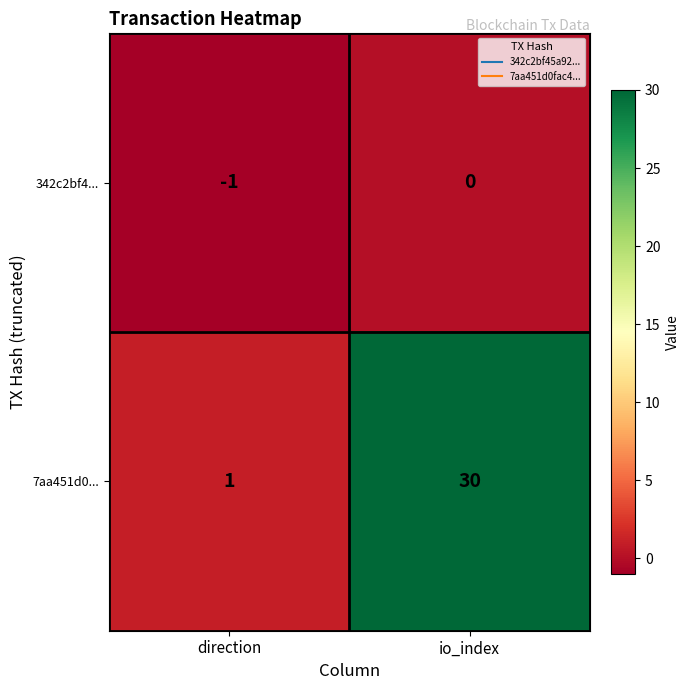

At which category does the chart reach its peak across all series?

io_index